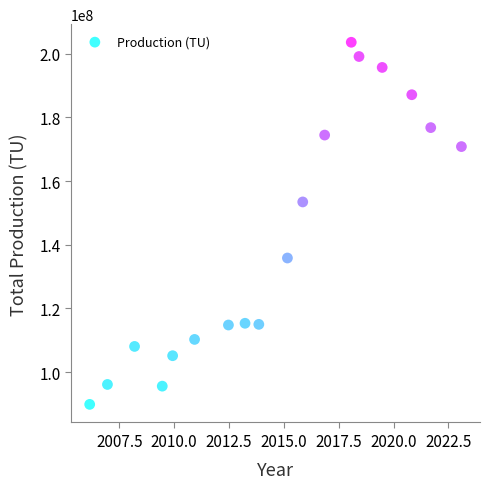

What Y value in the scatter plot is closest to 146734373?

153450382.9